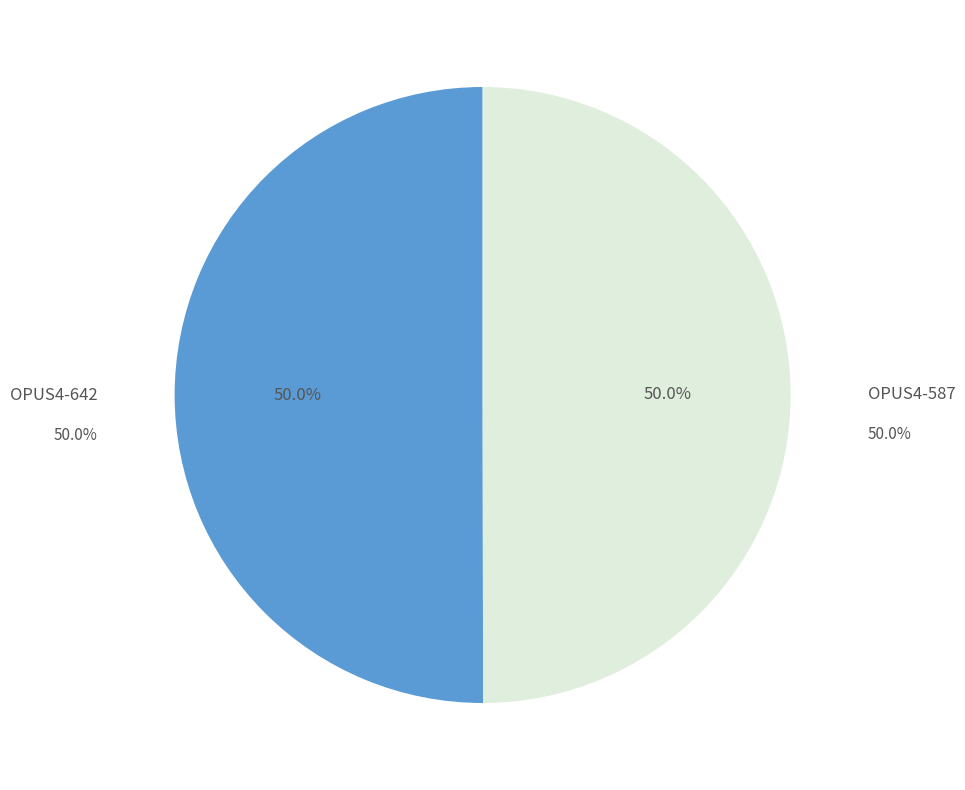

Approximately how many times larger is the value at OPUS4-587 compared to OPUS4-642?

1.0